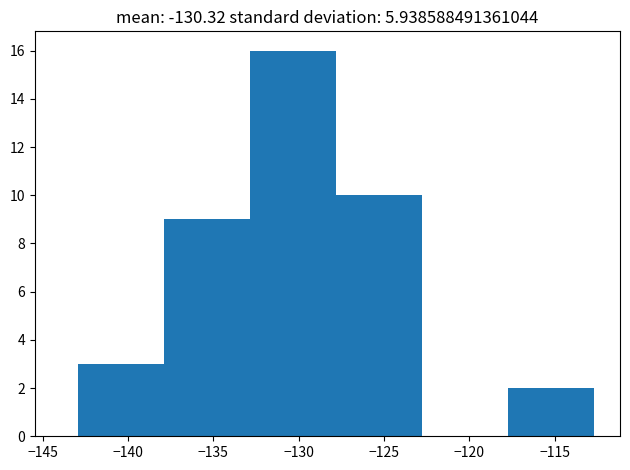

Over which range of the x-axis is the bar tallest?

-133.0 to -128.0